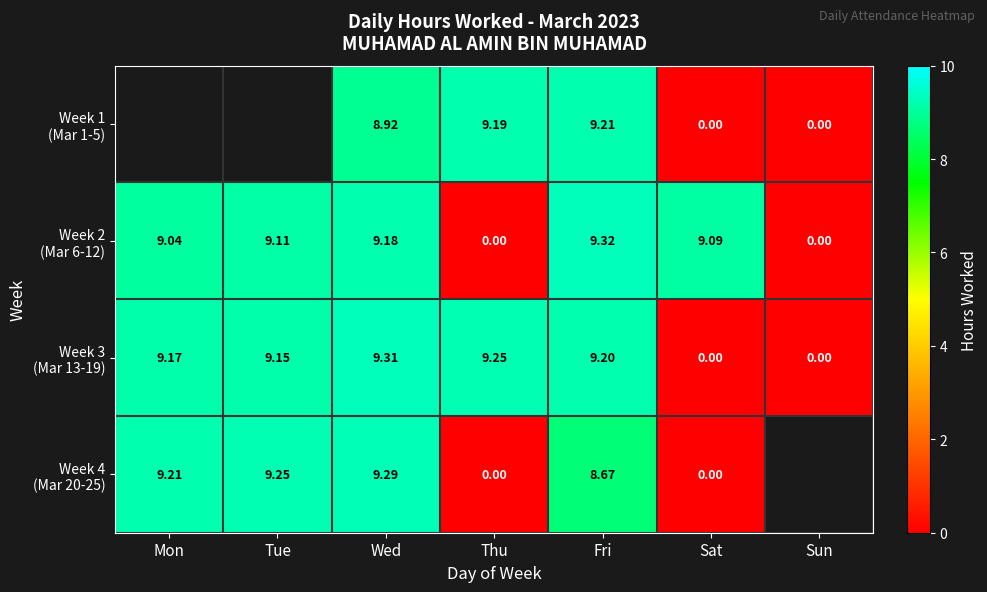

The value of Week 3 (Mar 13-19) at Thu is 15.6. True or false?

False